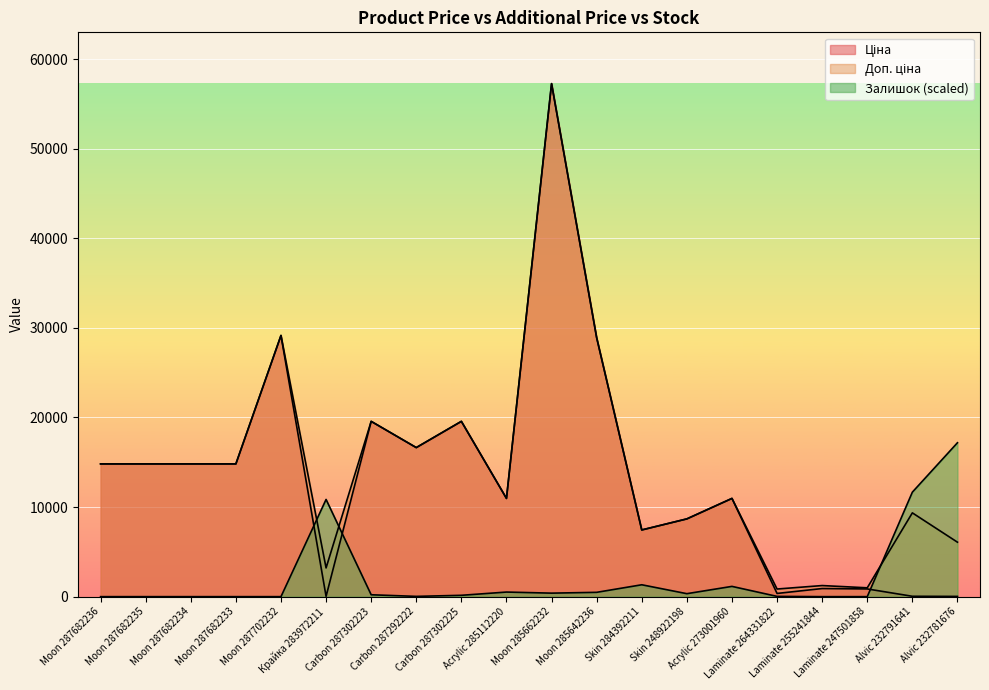

How many times do Залишок and Доп. ціна cross each other?

3